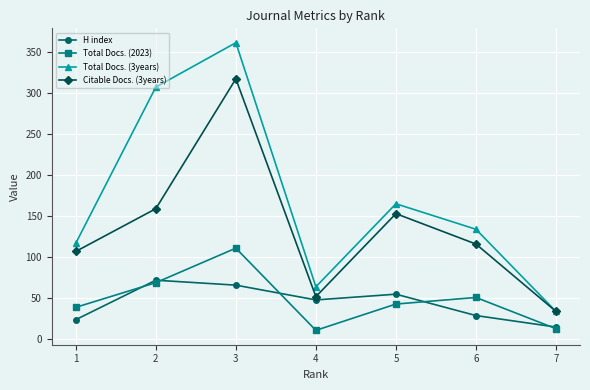

What is the spread (max minus min) of values at 7?

21